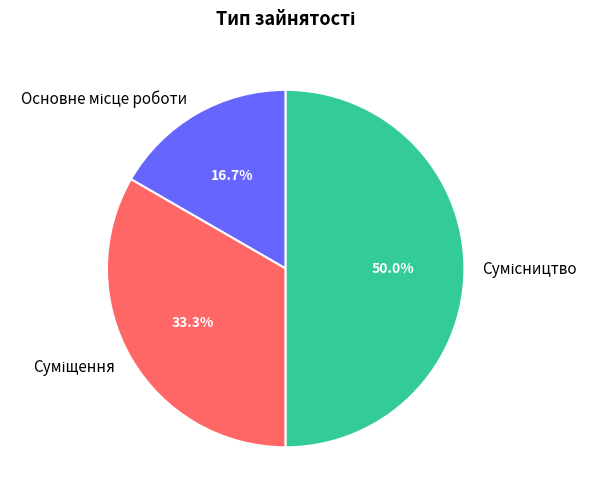

Does Сумісництво represent more than half of the total?

No